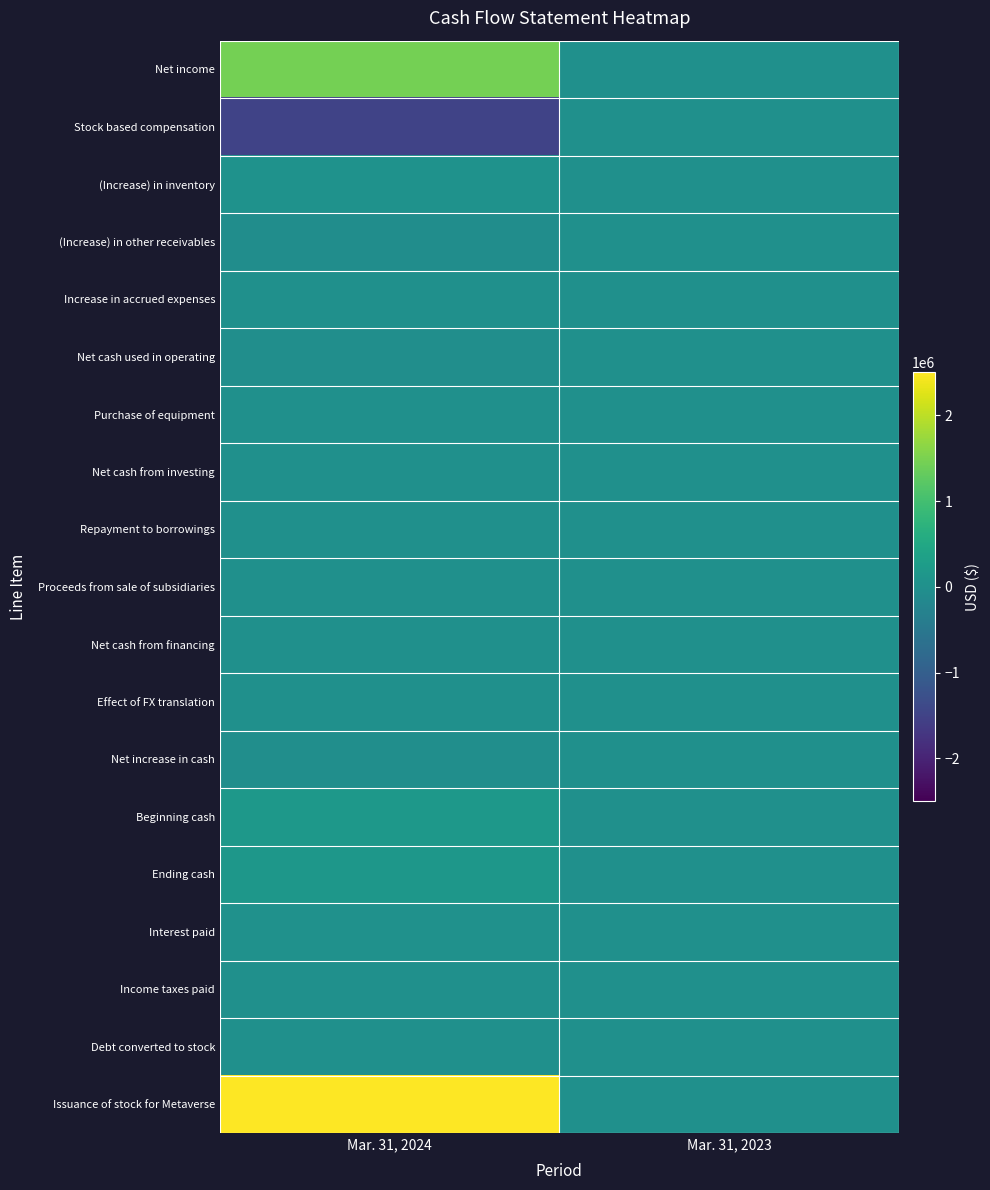

What is the spread (max minus min) of values at Mar. 31, 2024?

4000000